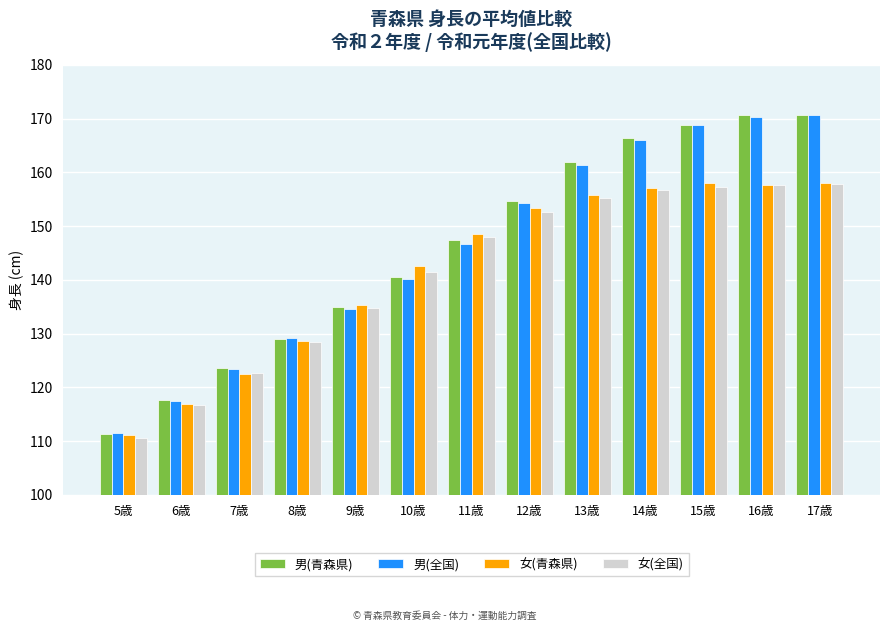

At how many categories does at least one series exceed 145?

7